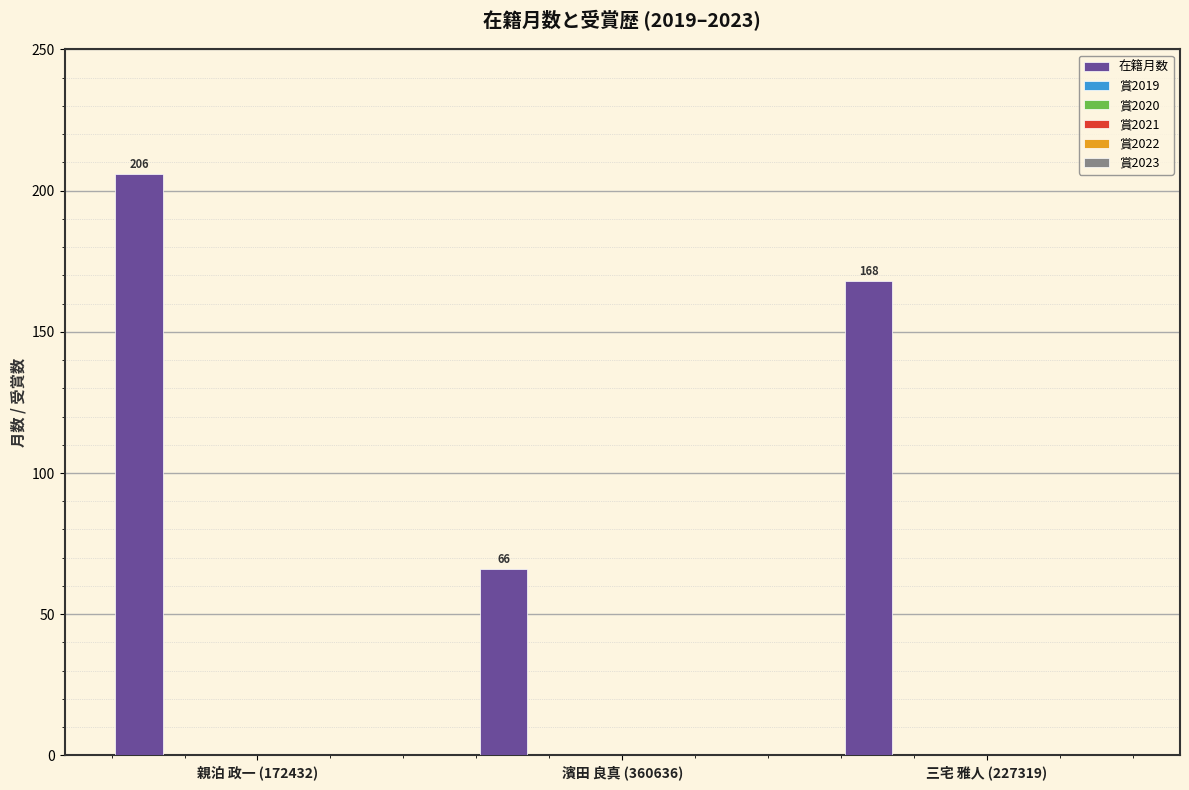

What is the greatest value displayed?

206